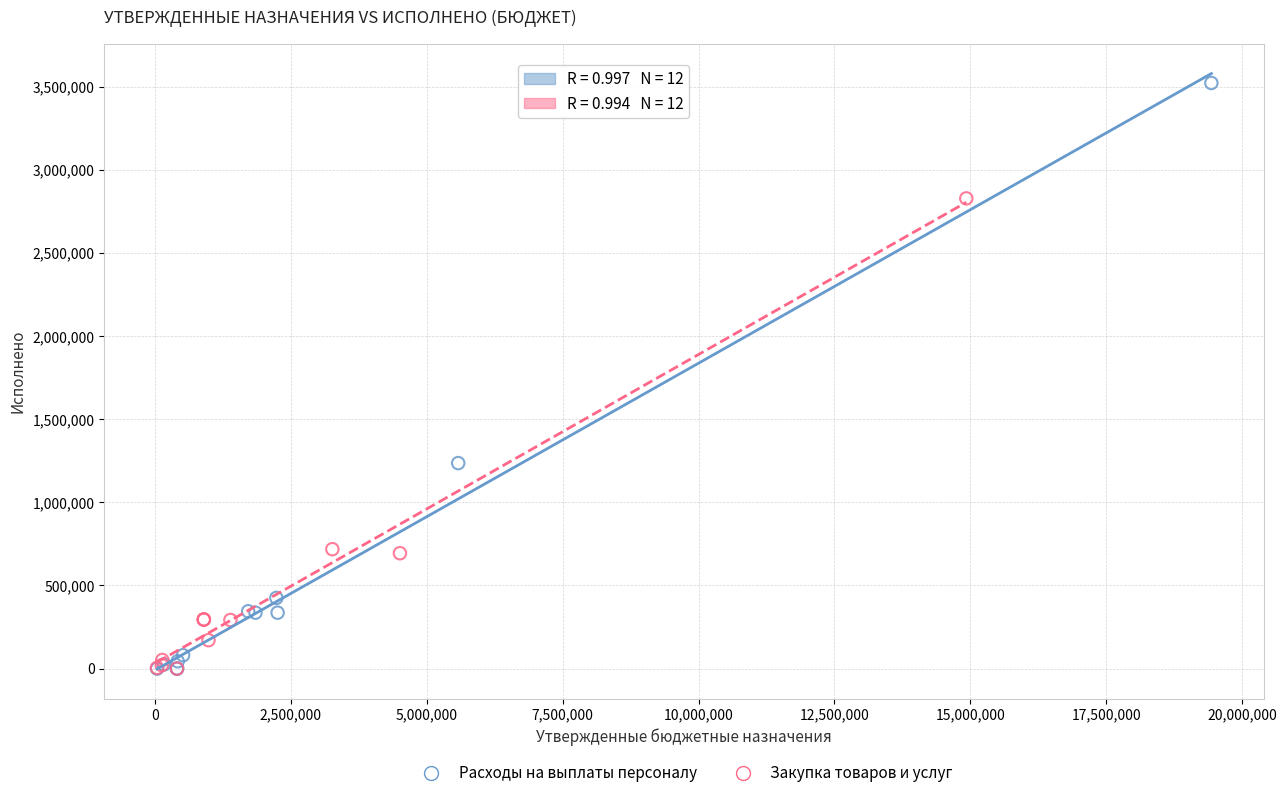

Which series reaches the maximum Y coordinate?

Расходы на выплаты персоналу